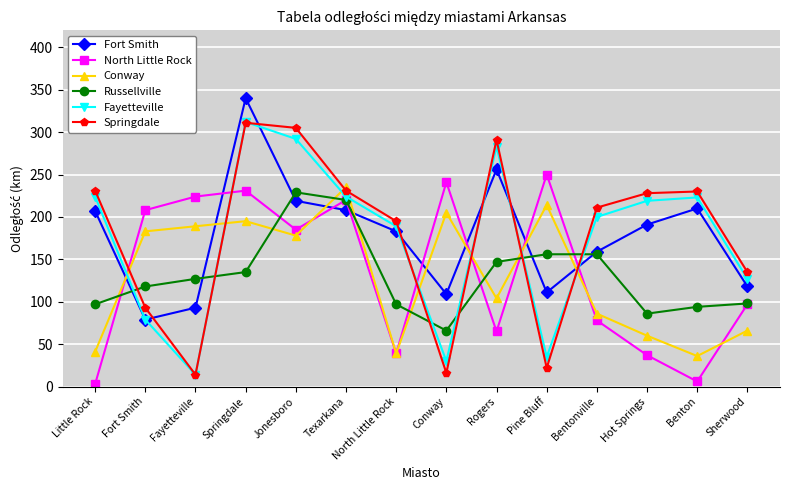

What is the label of the 7th point from the right?

Conway